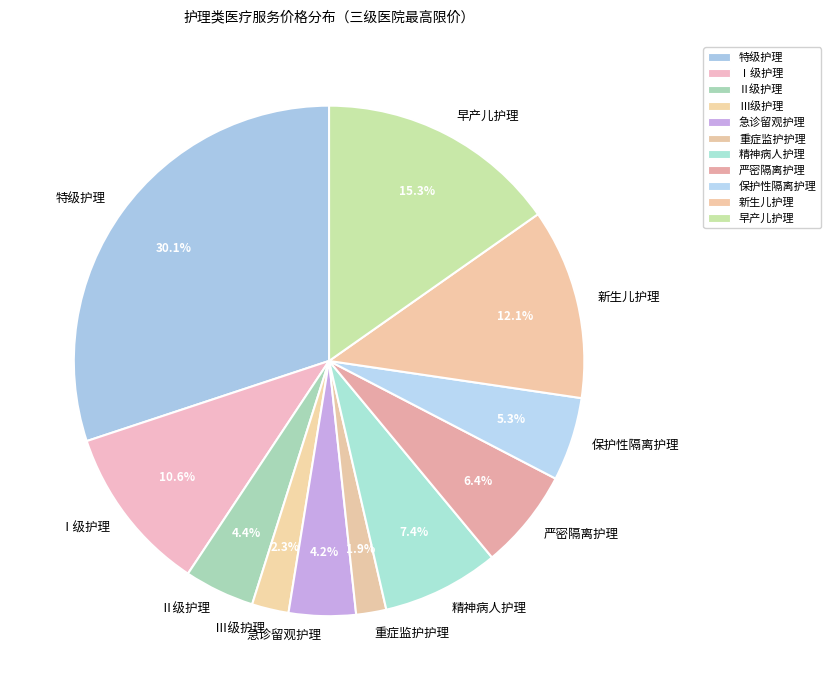

Is 重症监护护理 the majority of the pie?

No